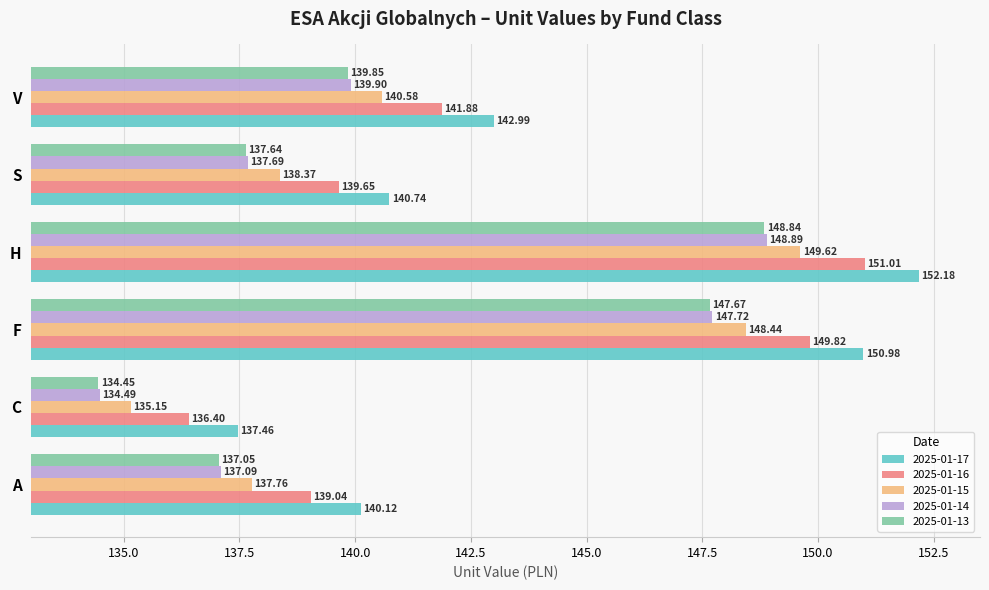

What are all the series names shown in the legend?

2025-01-17, 2025-01-16, 2025-01-15, 2025-01-14, 2025-01-13